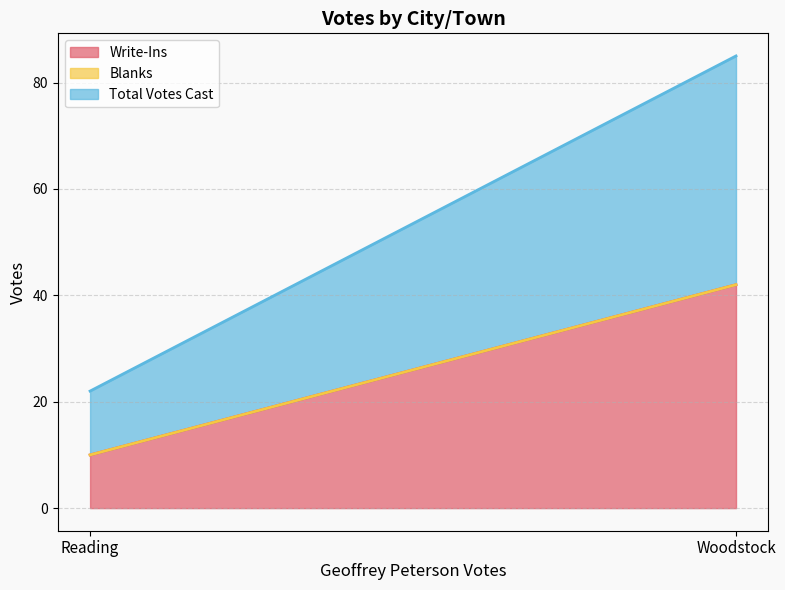

At which label is Write-Ins closest to 26?

Reading